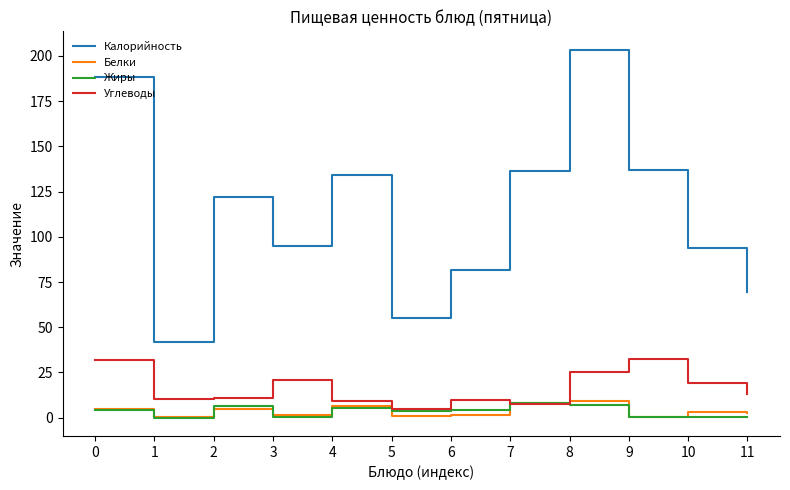

What is the sum of the Белки values at 8 and 5?

10.2